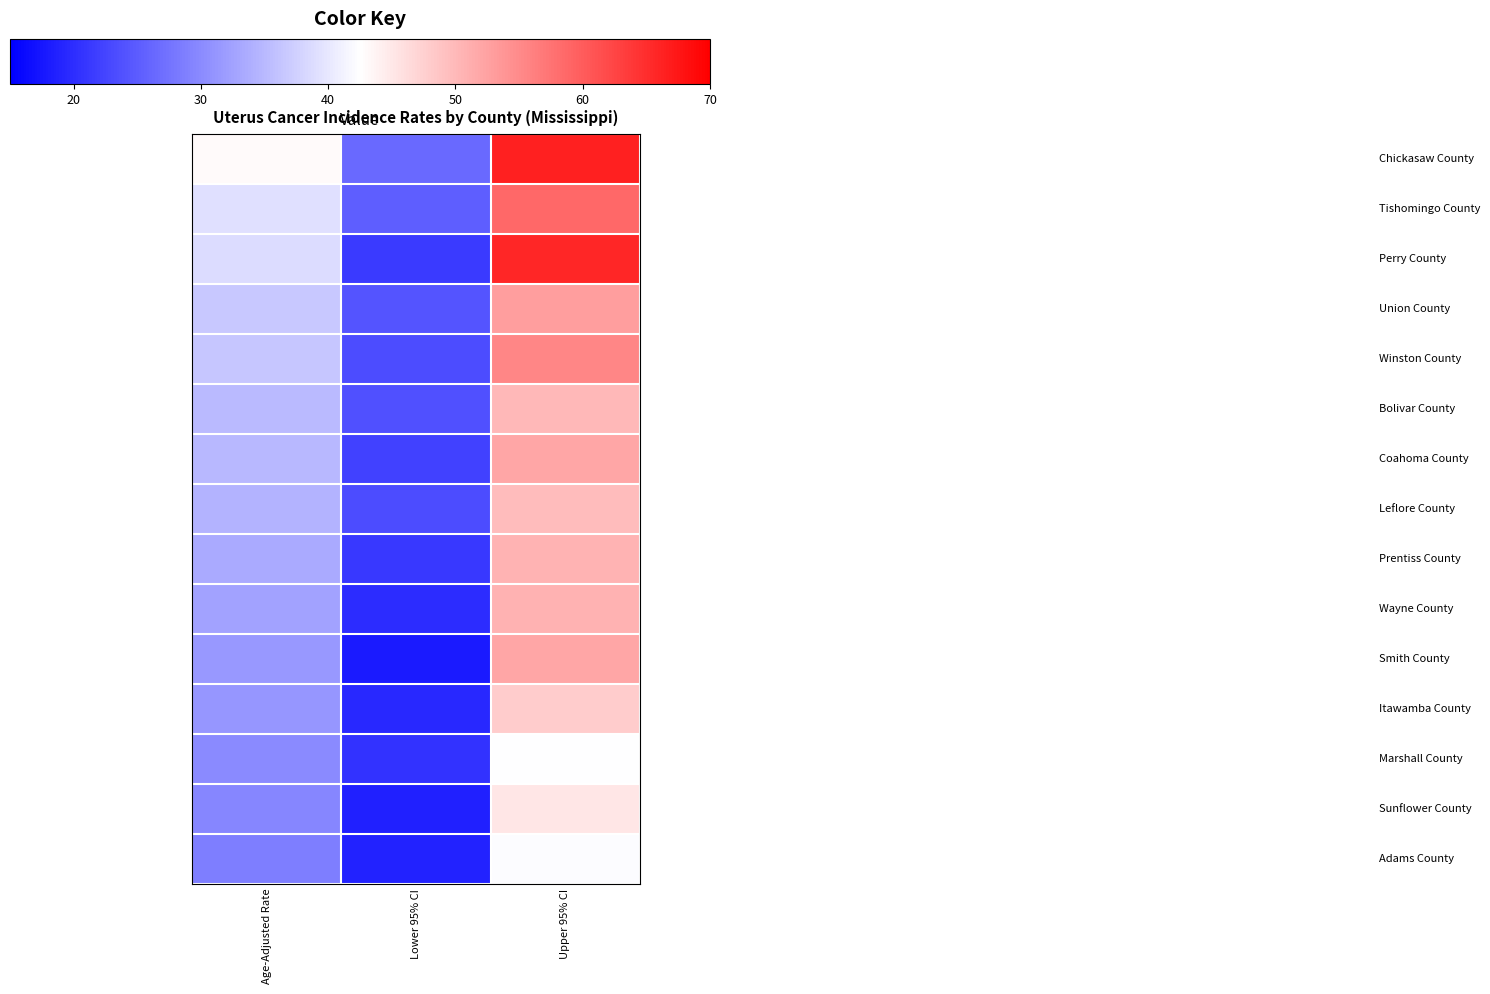

Count the number of categories in the chart.

3